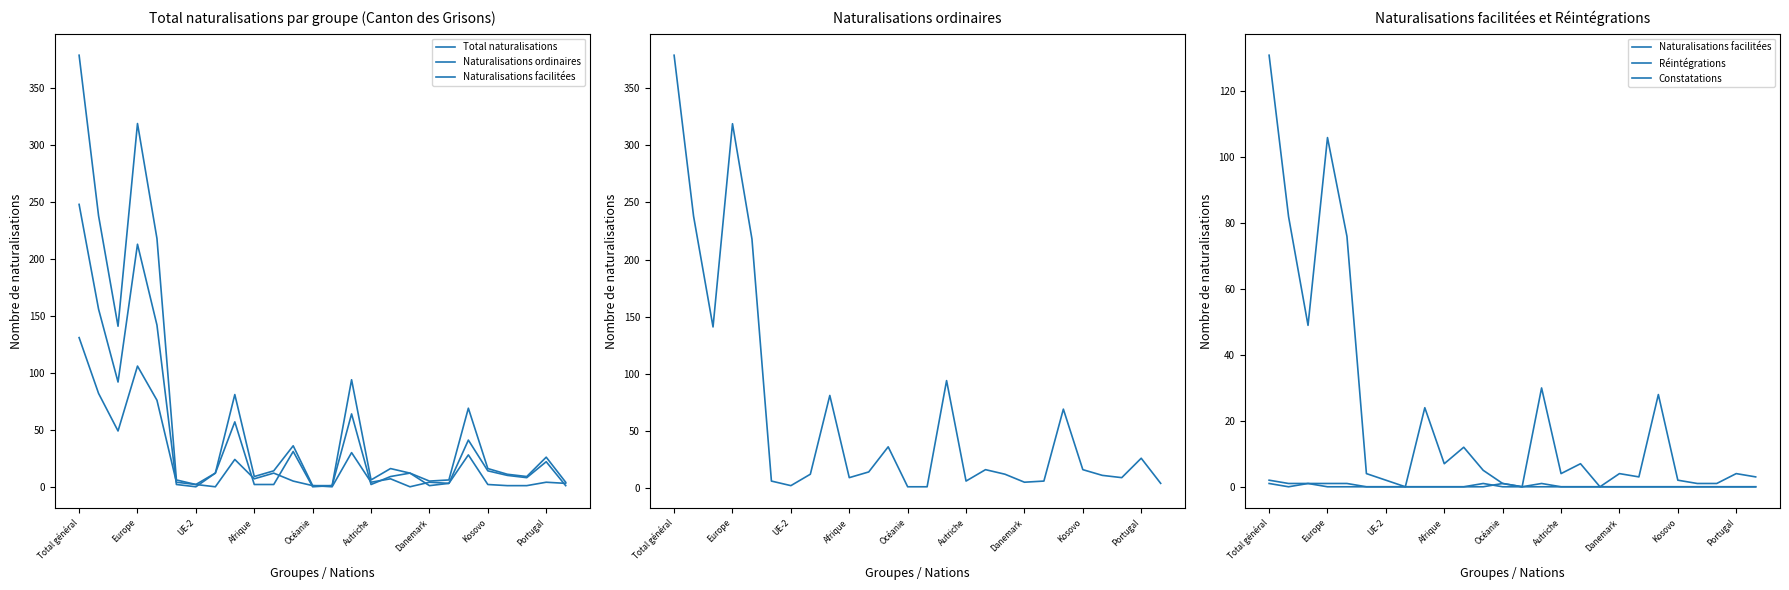

Reading left to right, what are all the values shown in this chart?

Total naturalisations: 379	238	141	319	218	6	2	12	81	9	14	36	1	1	94	6	16	12	5	6	69	16	11	9	26	4
Naturalisations ordinaires: 248	156	92	213	142	2	0	12	57	2	2	31	0	1	64	2	9	12	1	3	41	14	10	8	22	1
Naturalisations facilitées: 131	82	49	106	76	4	2	0	24	7	12	5	1	0	30	4	7	0	4	3	28	2	1	1	4	3
Réintégrations: 2	1	1	1	1	0	0	0	0	0	0	1	0	0	1	0	0	0	0	0	0	0	0	0	0	0
Constatations: 1	0	1	0	0	0	0	0	0	0	0	0	1	0	0	0	0	0	0	0	0	0	0	0	0	0